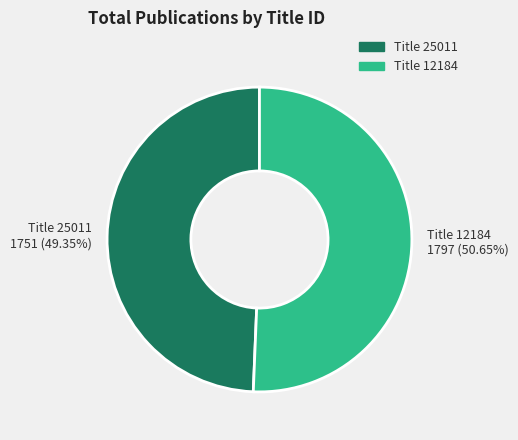

Does Title 12184 represent more than half of the total?

Yes